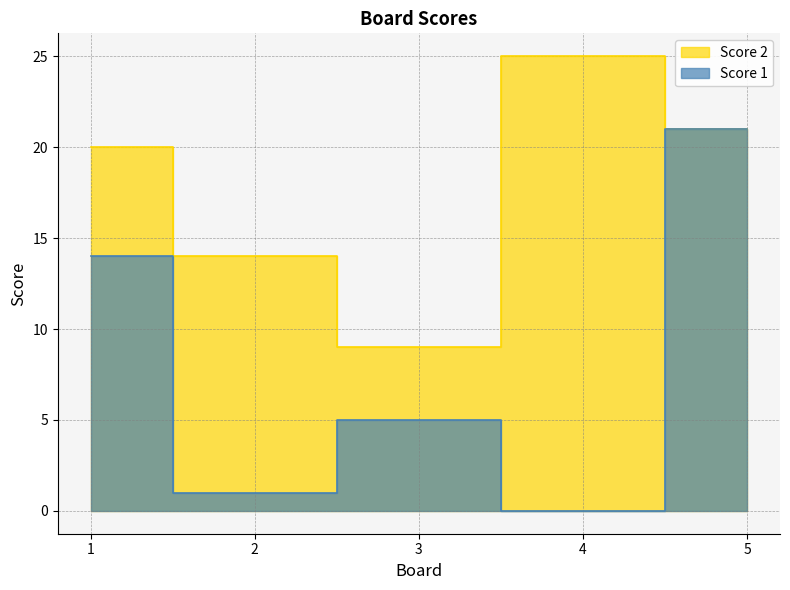

Is it true that the value at 3 is 5?

True